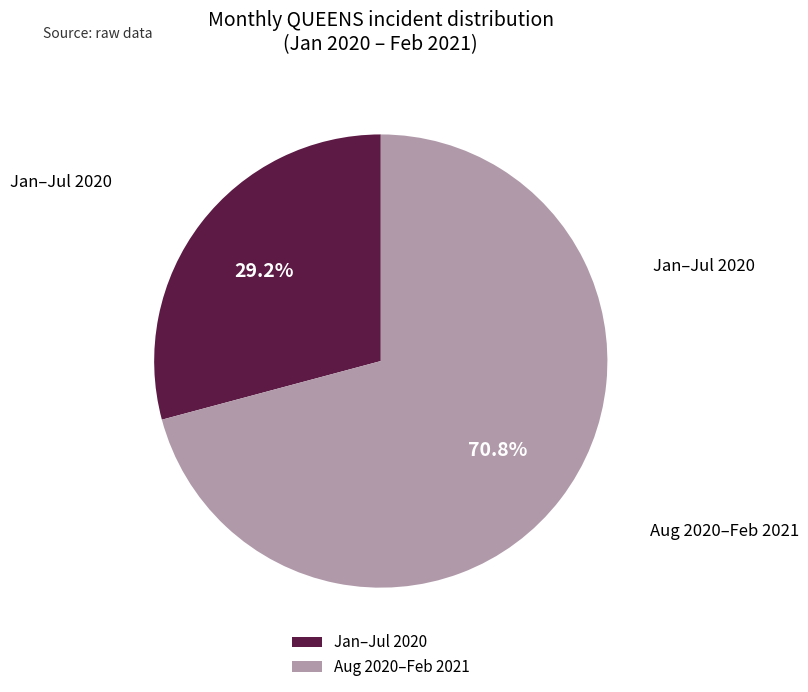

Rank the categories by value from highest to lowest.

Aug 2020–Feb 2021, Jan–Jul 2020